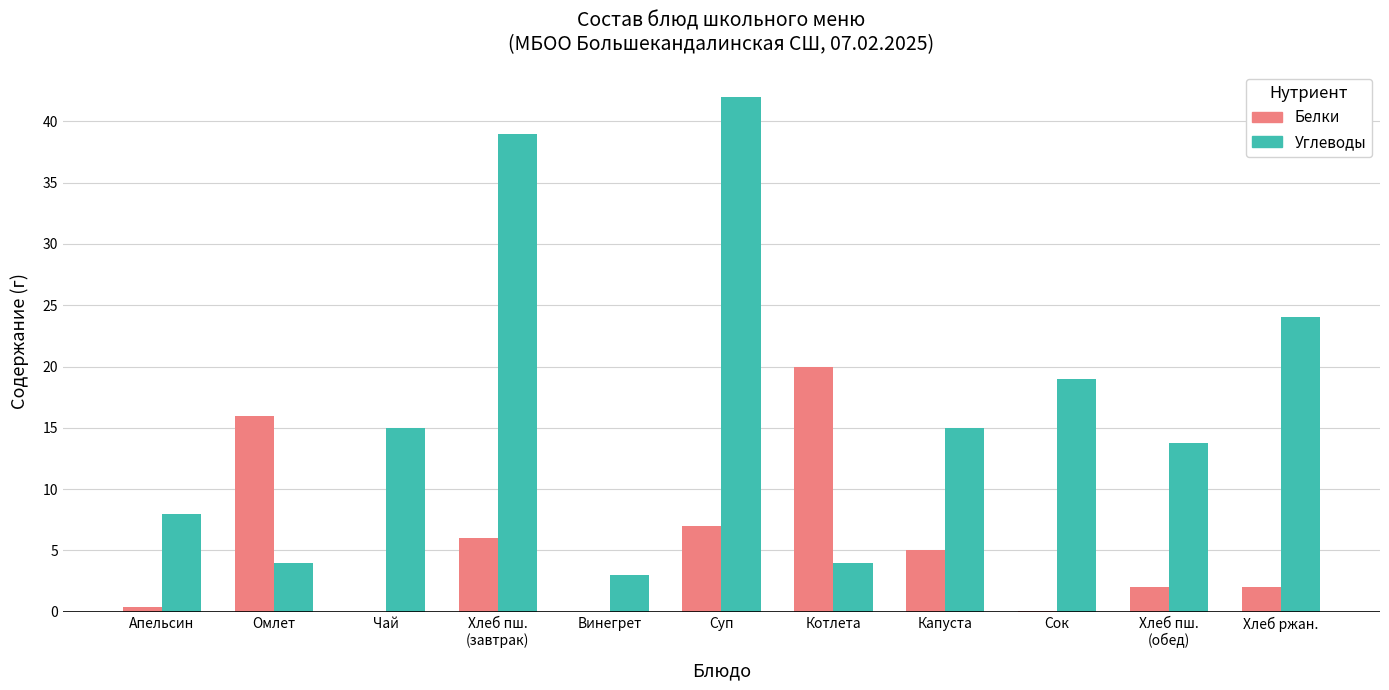

At which category is the sum across all series the highest?

Суп